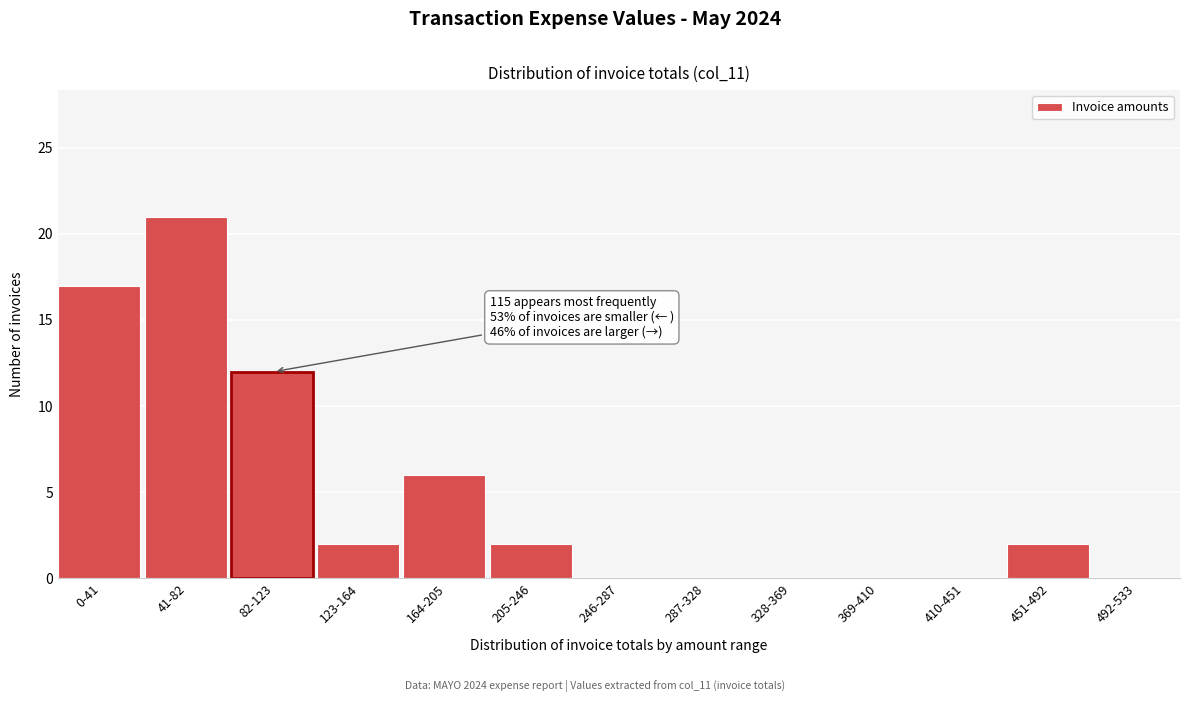

Reading left to right, what are all the values shown in this chart?

0-41=17	41-82=21	82-123=12	123-164=2	164-205=6	205-246=2	246-287=0	287-328=0	328-369=0	369-410=0	410-451=0	451-492=2	492-533=0